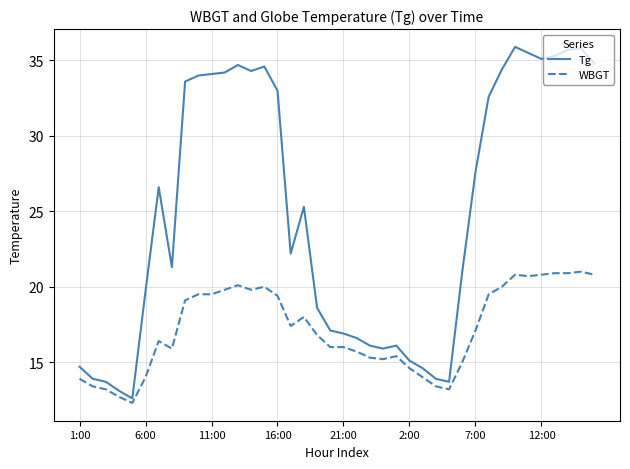

What is the minimum value for Tg?

12.6